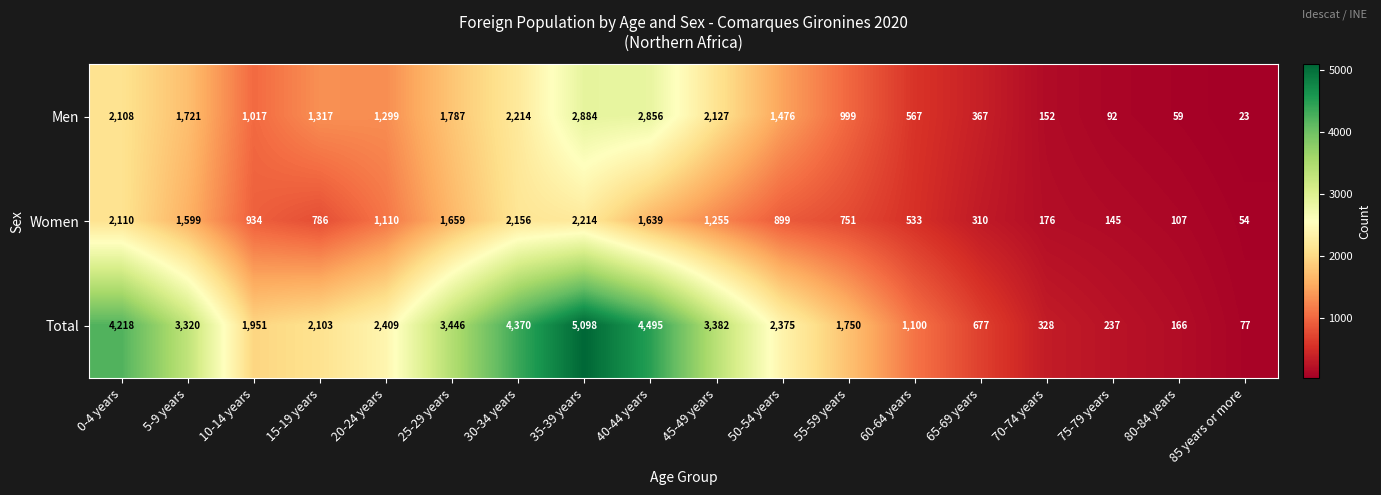

What is the difference between the highest and lowest values at 0-4 years?

2110